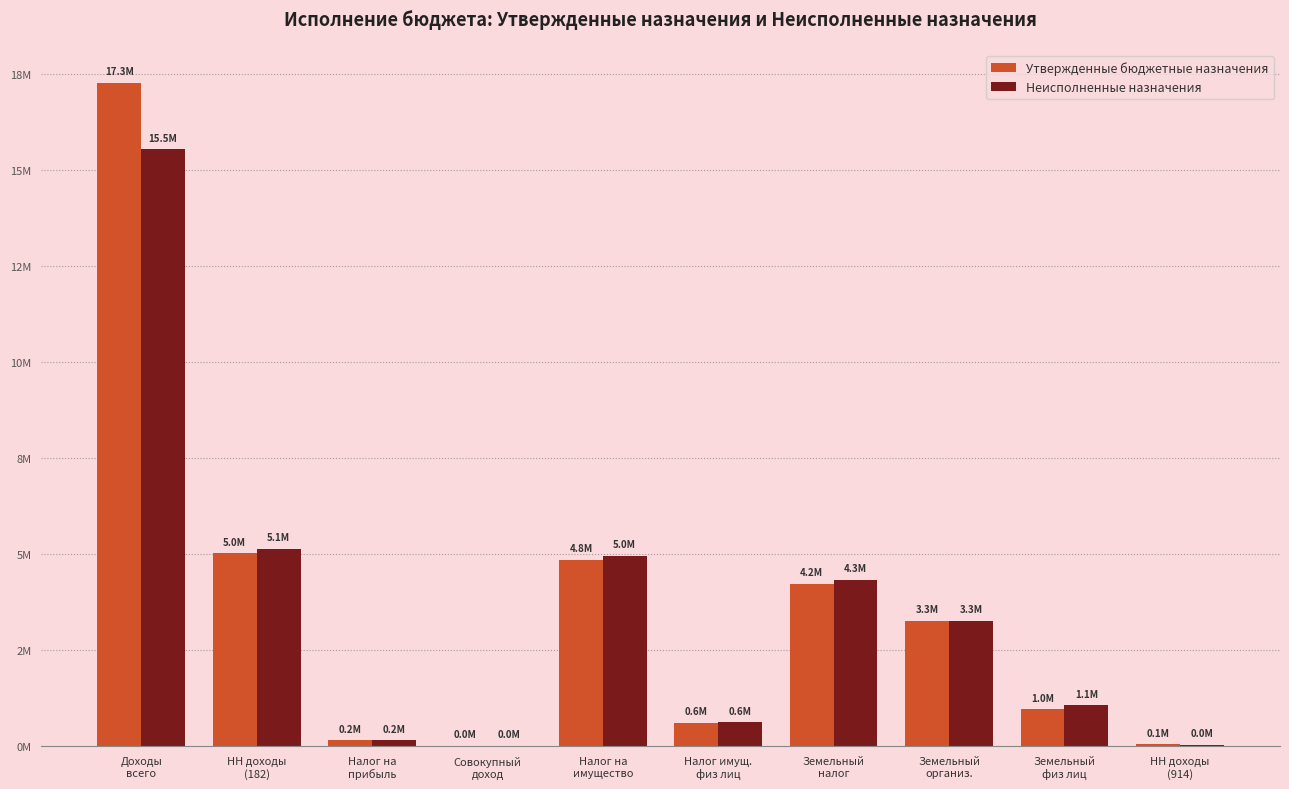

What is the sum of all Утвержденные бюджетные назначения values?

36421200.0